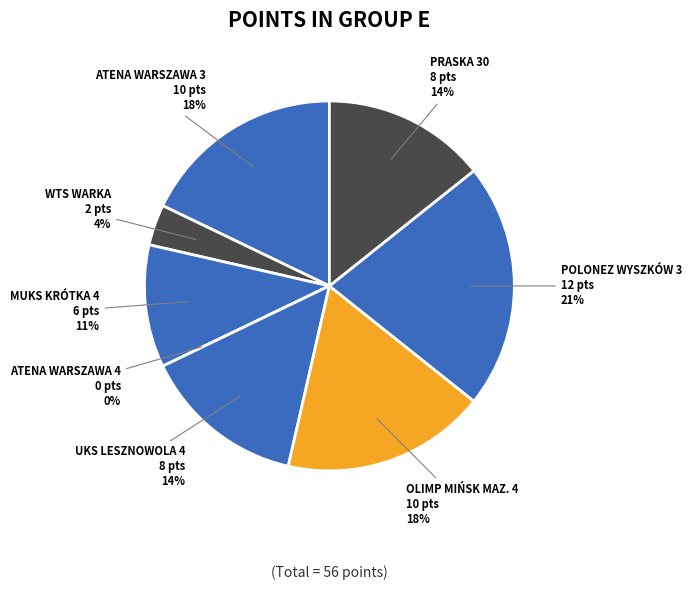

Which slice is the smallest?

ATENA WARSZAWA 4